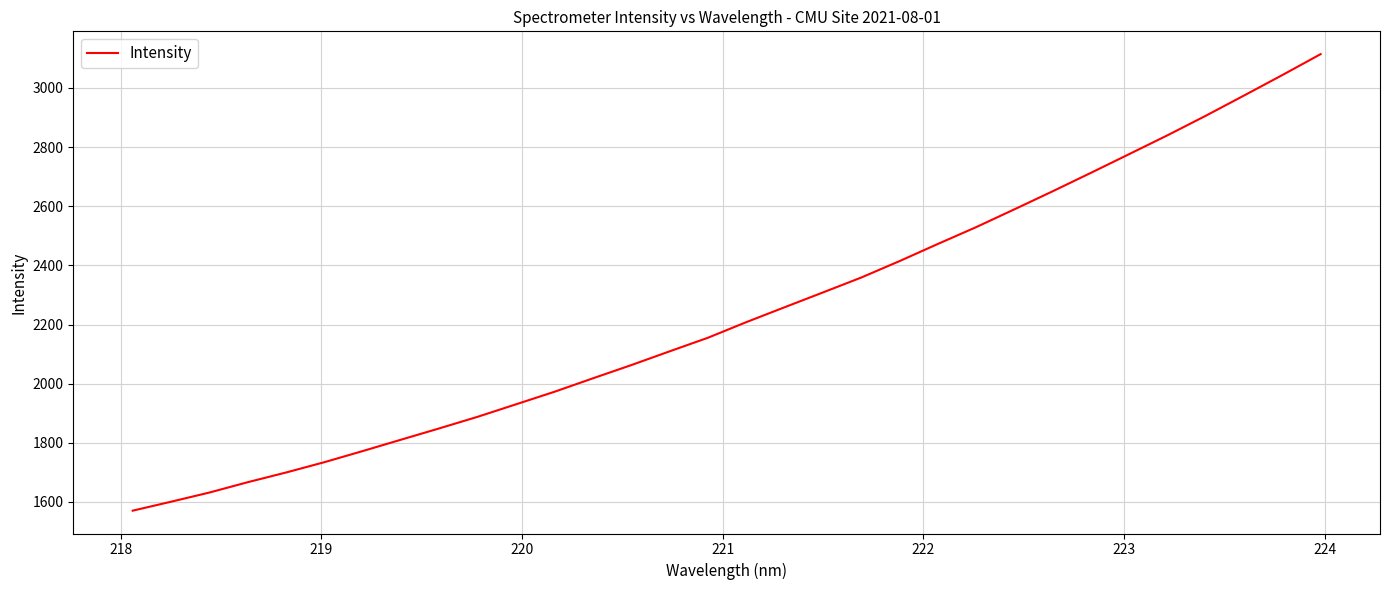

Count the number of categories in the chart.

32